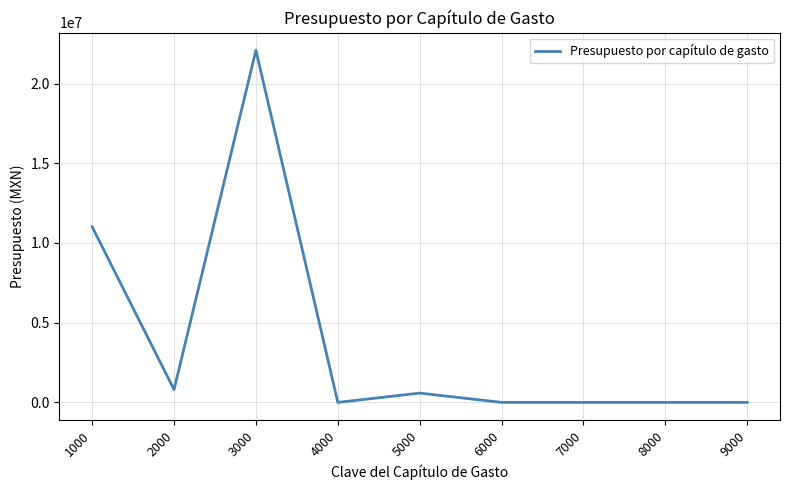

What is the change in value from 1000 to 7000?

-11015750